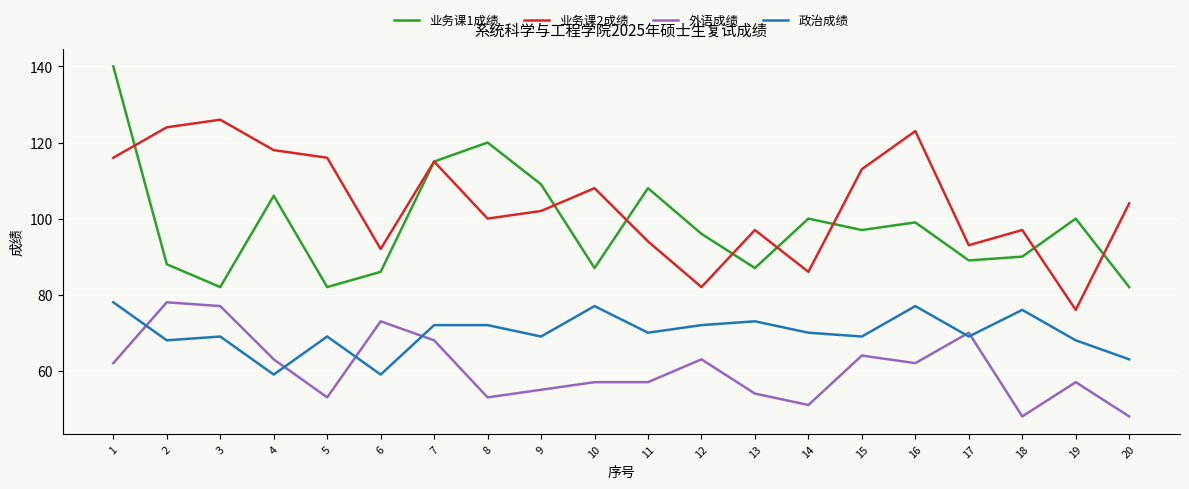

Does the chart have visible grid lines?

Yes